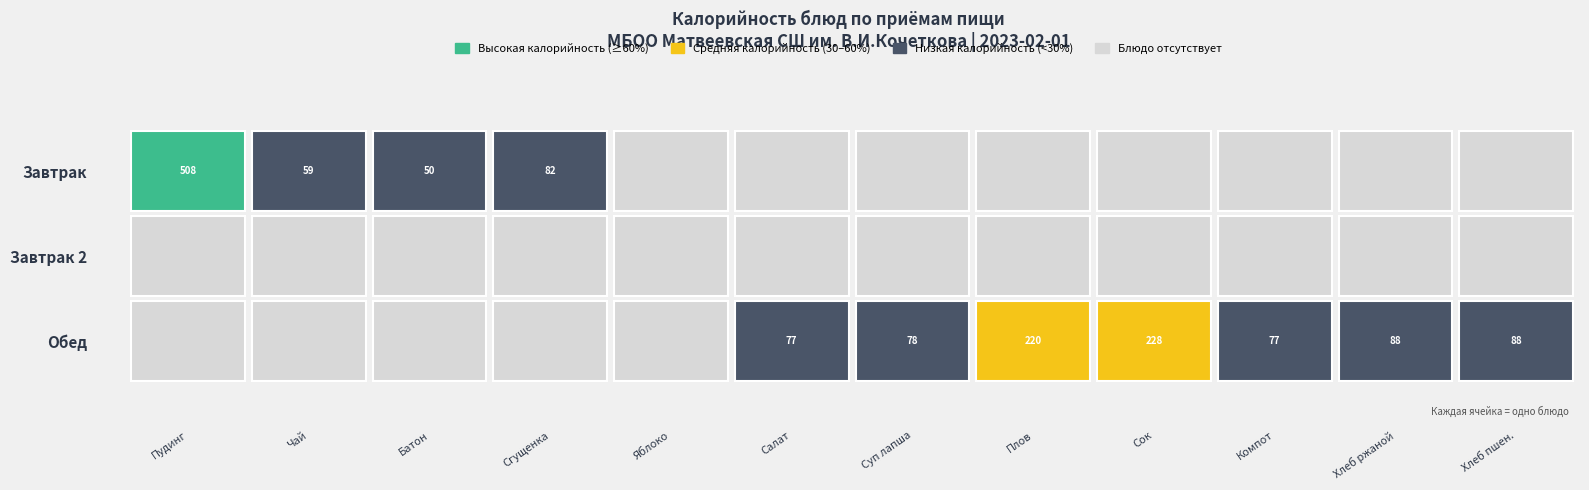

Count the number of data series in this chart.

3